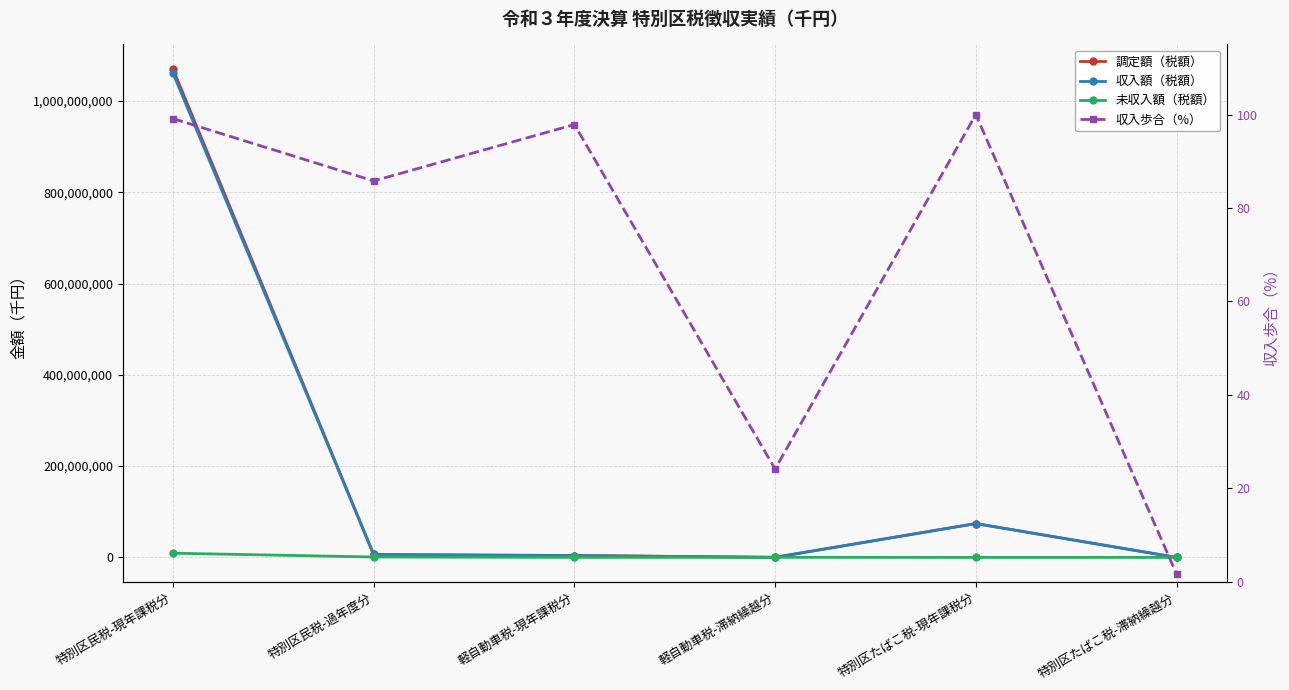

Reading right to left, transcribe all the data shown in this chart.

調定額（税額）: 特別区たばこ税-滞納繰越分=1206.0	特別区たばこ税-現年課税分=74137419.0	軽自動車税-滞納繰越分=275796.0	軽自動車税-現年課税分=4162603.0	特別区民税-過年度分=6549781.0	特別区民税-現年課税分=1070434393.0
収入額（税額）: 特別区たばこ税-滞納繰越分=20.0	特別区たばこ税-現年課税分=74137342.0	軽自動車税-滞納繰越分=66567.0	軽自動車税-現年課税分=4073728.0	特別区民税-過年度分=5618968.0	特別区民税-現年課税分=1061095485.0
未収入額（税額）: 特別区たばこ税-滞納繰越分=1186.0	特別区たばこ税-現年課税分=77.0	軽自動車税-滞納繰越分=158733.0	軽自動車税-現年課税分=87254.0	特別区民税-過年度分=922579.0	特別区民税-現年課税分=9203449.0
収入歩合（%）: 特別区たばこ税-滞納繰越分=1.7	特別区たばこ税-現年課税分=100.0	軽自動車税-滞納繰越分=24.1	軽自動車税-現年課税分=97.9	特別区民税-過年度分=85.8	特別区民税-現年課税分=99.1